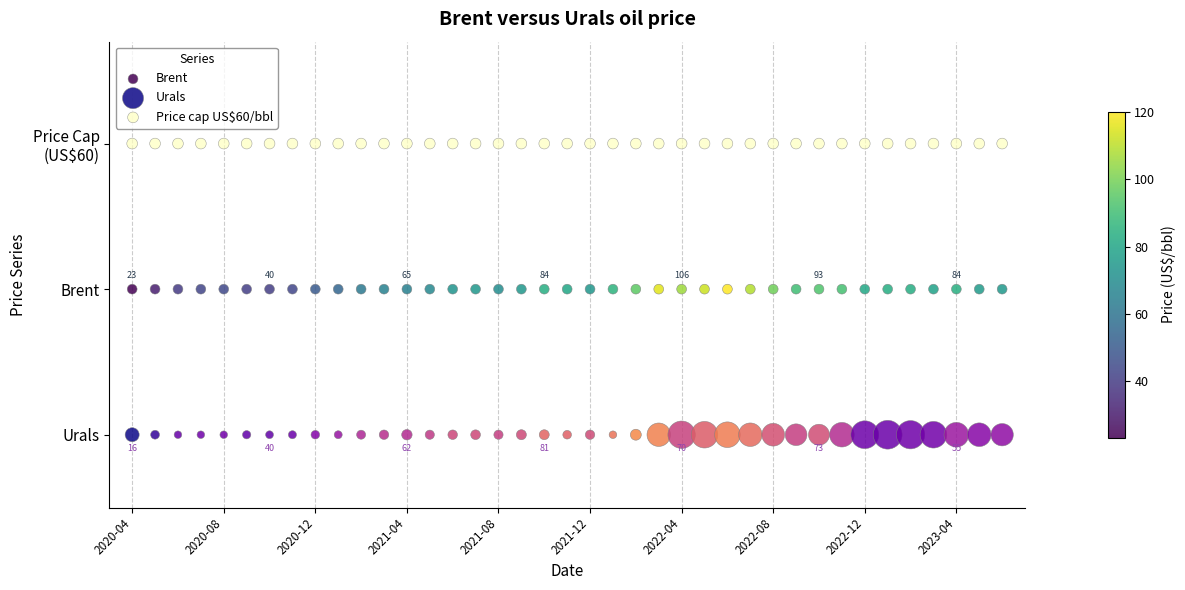

Which series contains the lowest Y value?

Urals